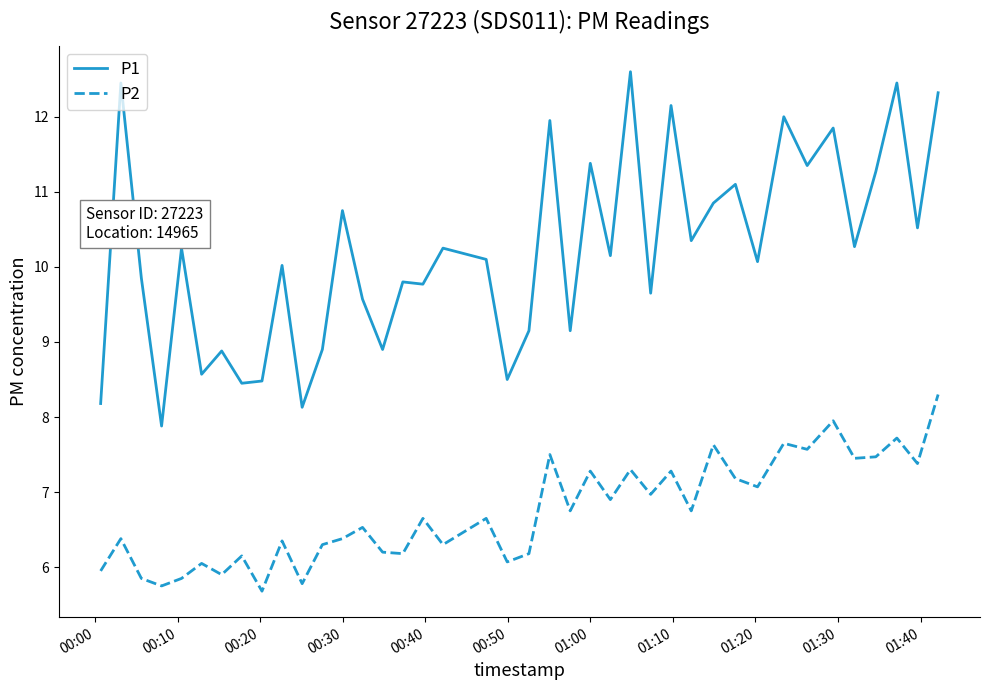

Which series has the largest range (max minus min)?

P1